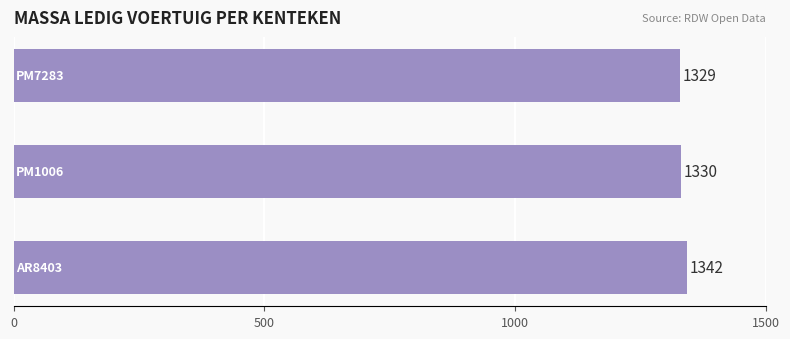

What is the difference between the maximum and minimum values?

13